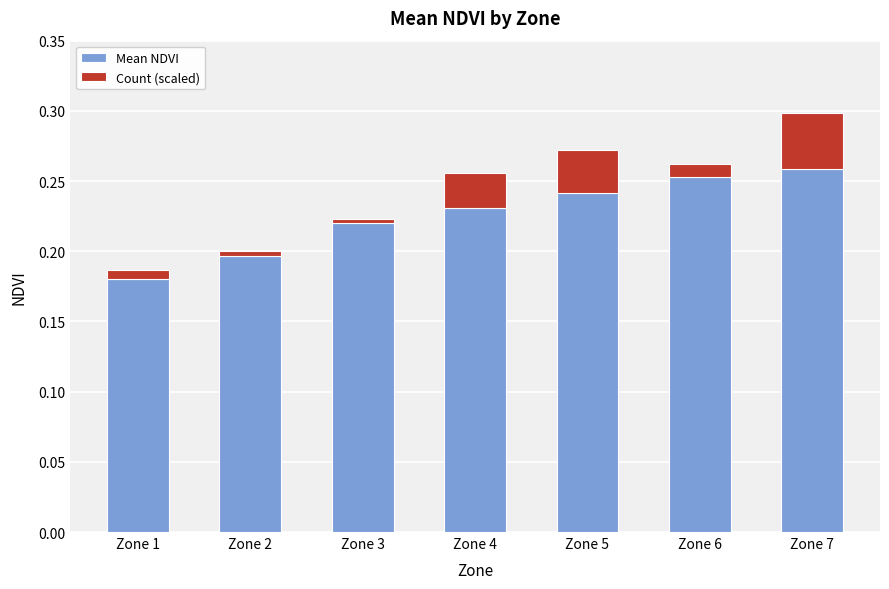

At which category is the sum across all series the highest?

Zone 7